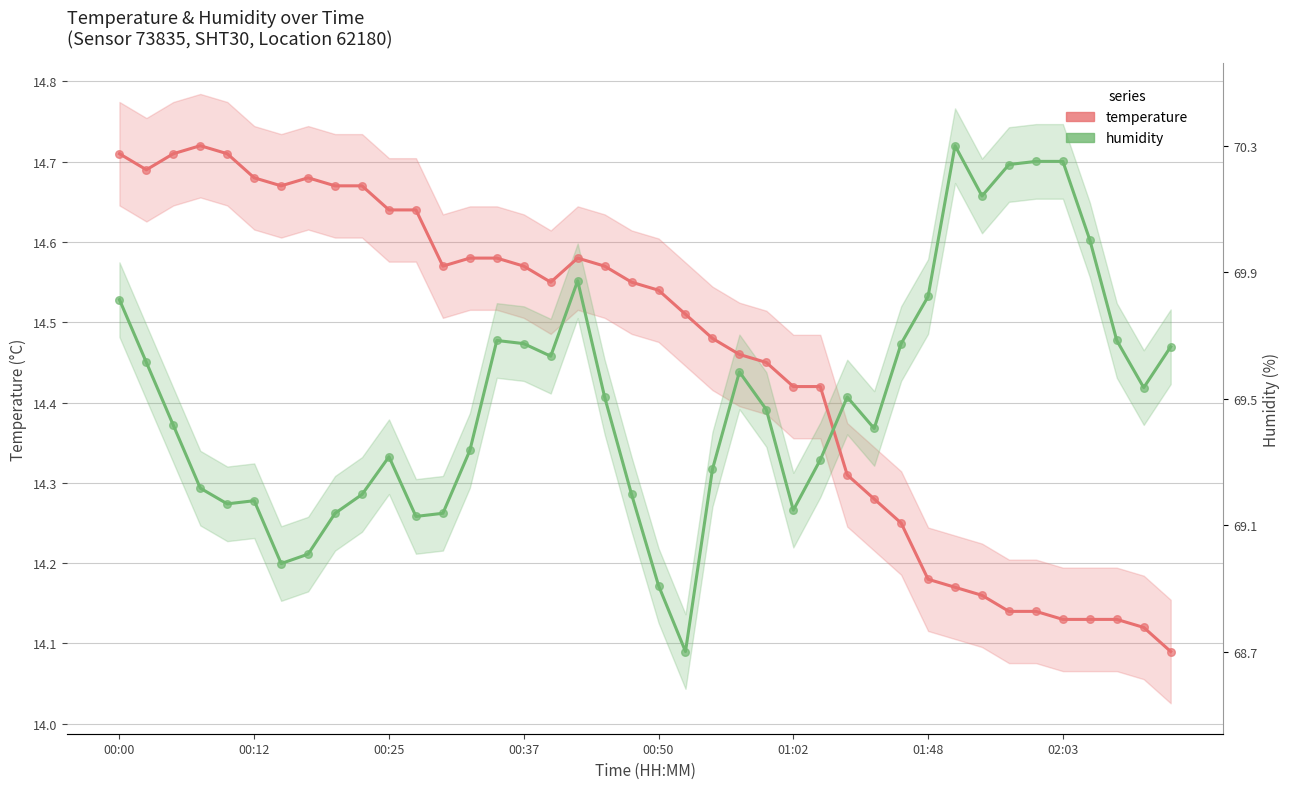

Which series contains the highest Y value?

temperature